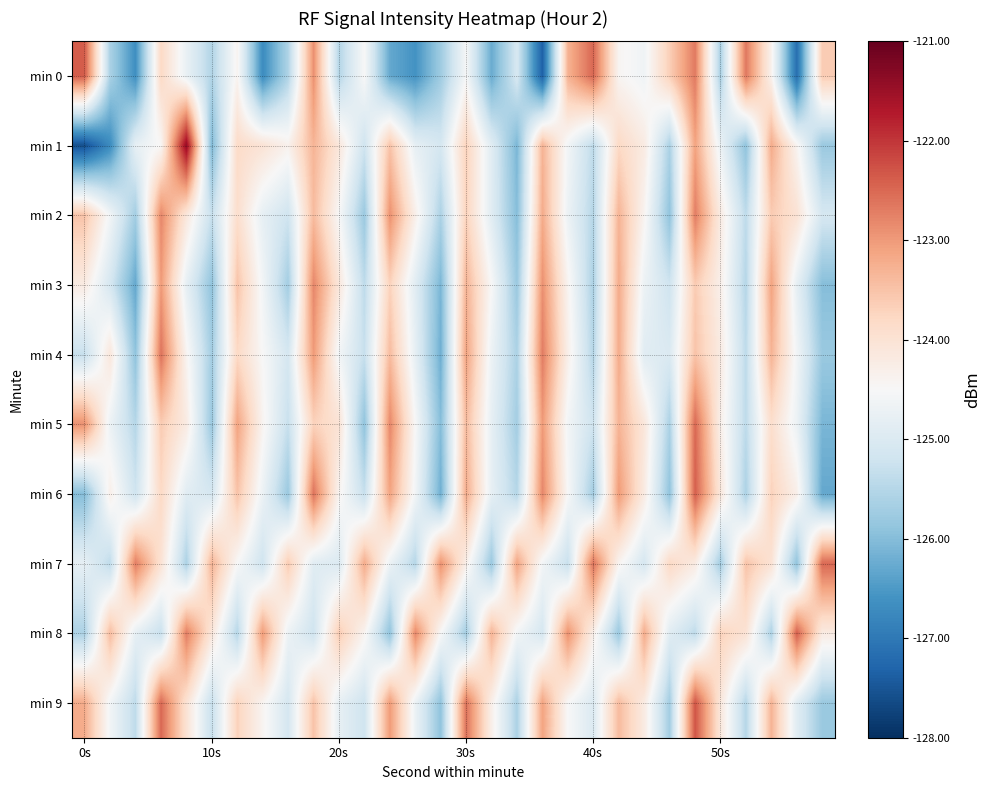

What is the minimum value shown in the chart?

-127.6